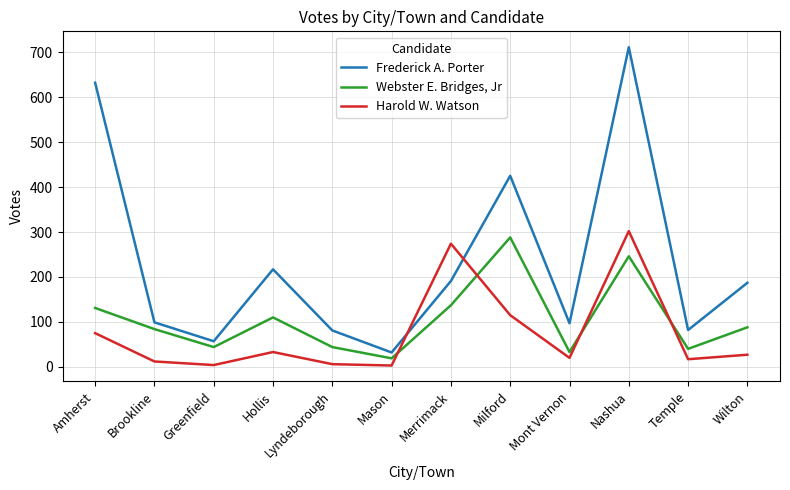

What is the spread (max minus min) of values at Brookline?

87